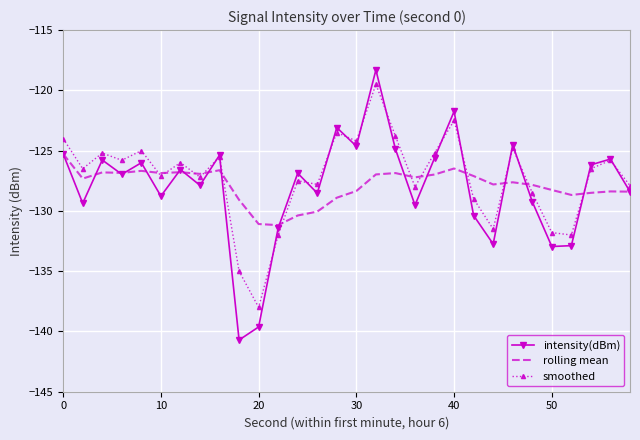

Which series has the widest spread of values?

intensity(dBm)